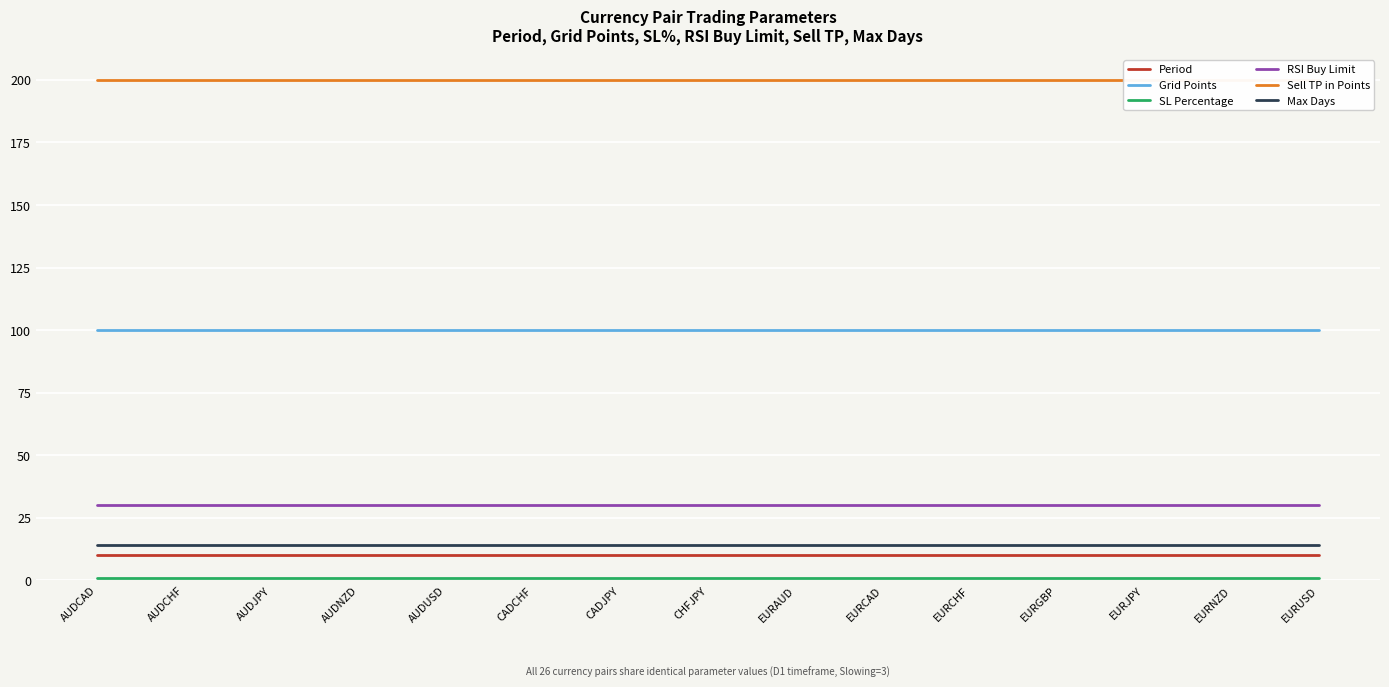

What value does the Period series have at EURUSD?

10